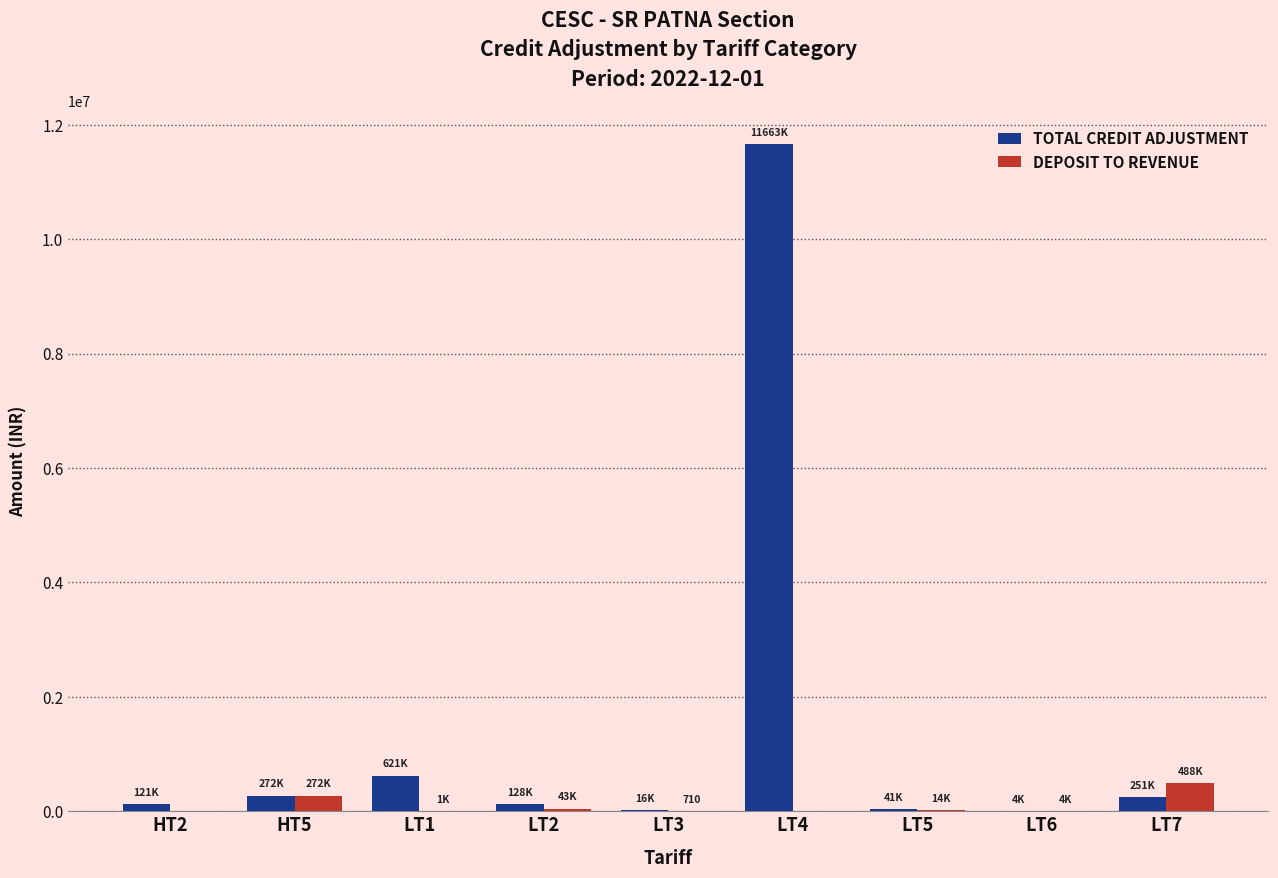

How many data points does each series have?

9